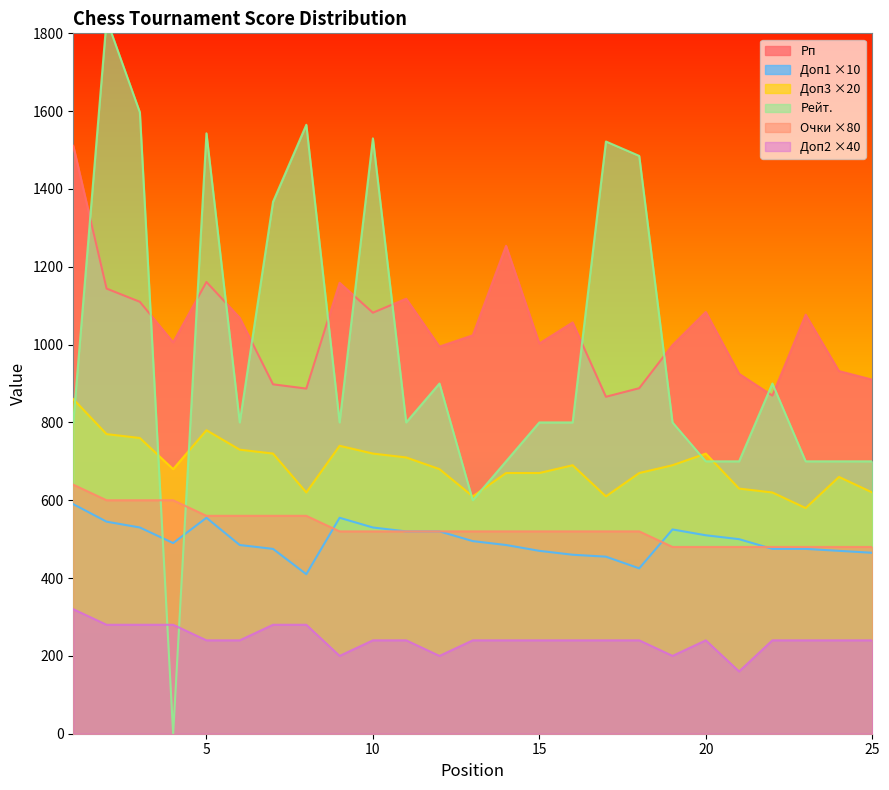

List the labels in order of Очки value, largest first.

1, 2, 3, 4, 5, 6, 7, 8, 9, 10, 11, 12, 13, 14, 15, 16, 17, 18, 19, 20, 21, 22, 23, 24, 25